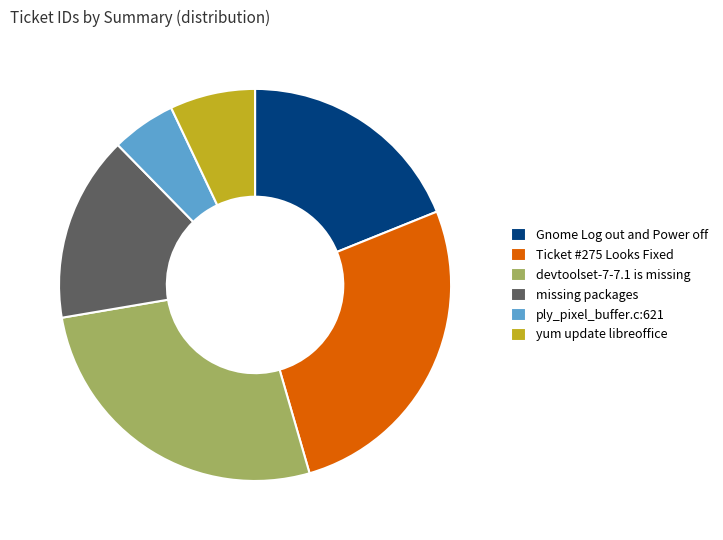

Is yum update libreoffice the majority of the pie?

No